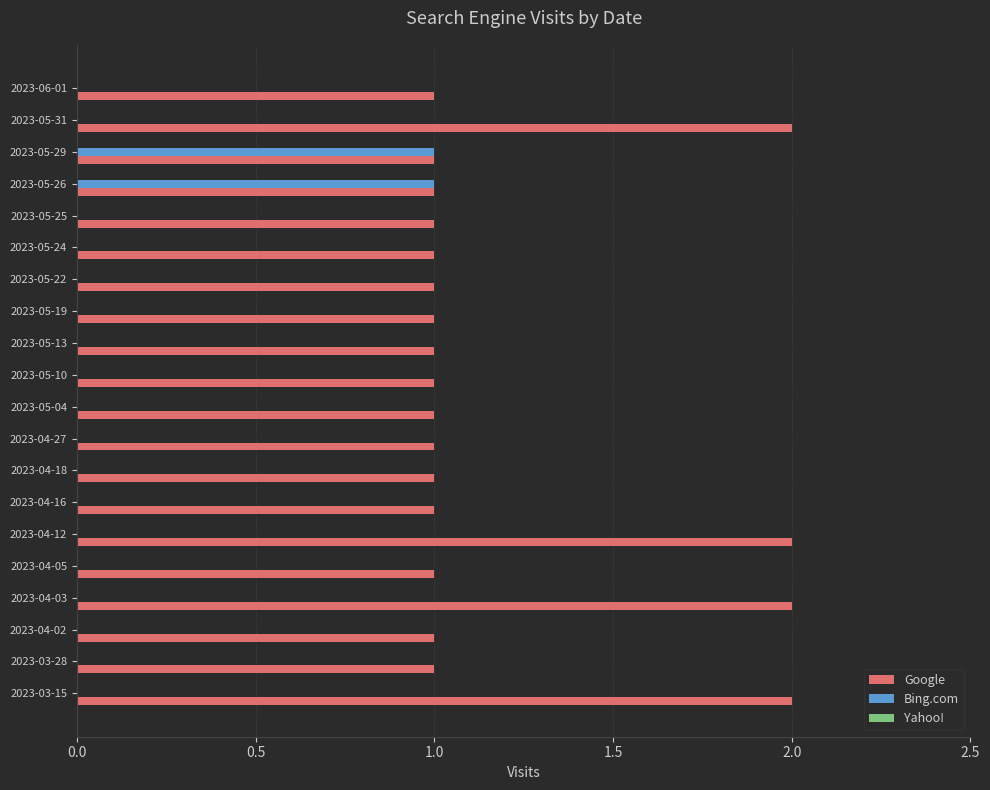

What is the sum of all Google values?

24